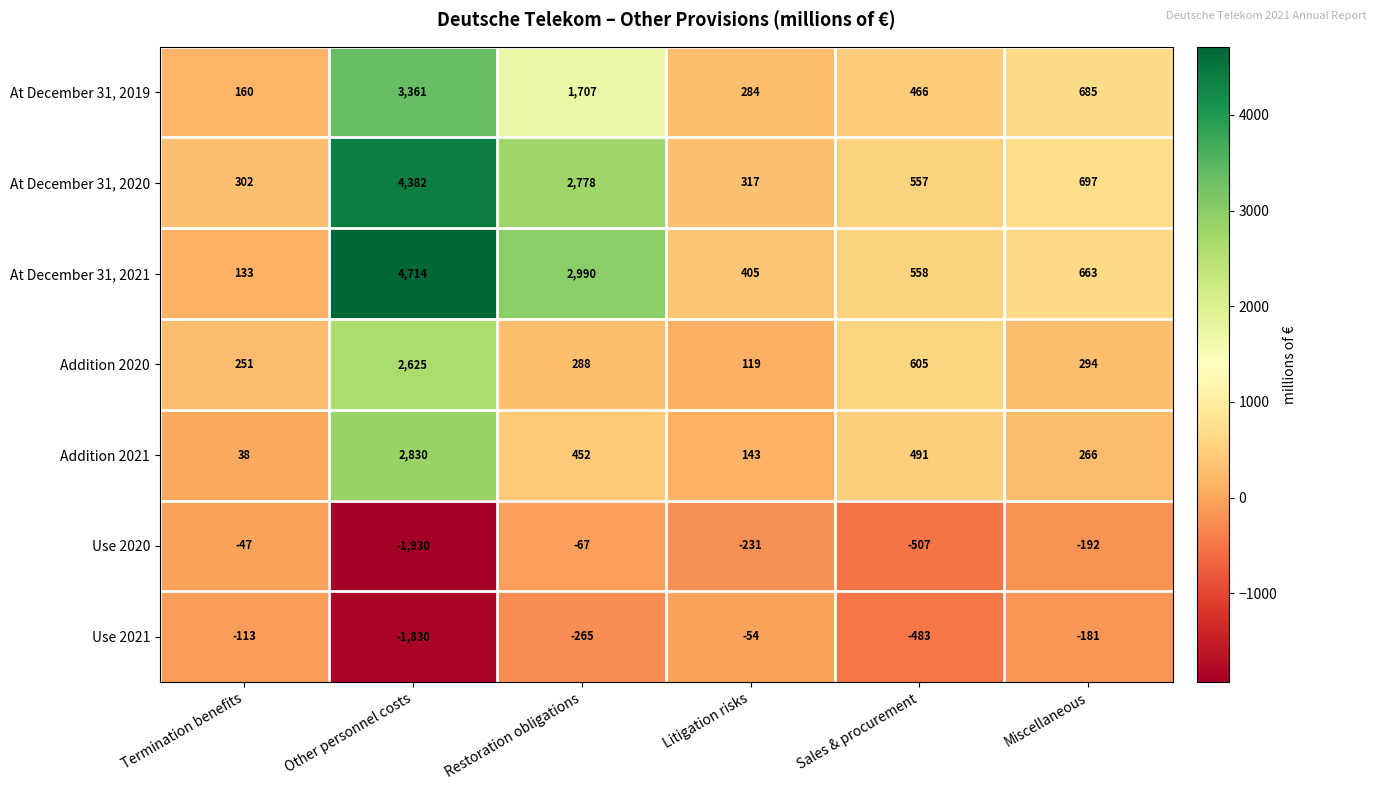

True or false: At December 31, 2020 has a value of 5779 at Other personnel costs.

False